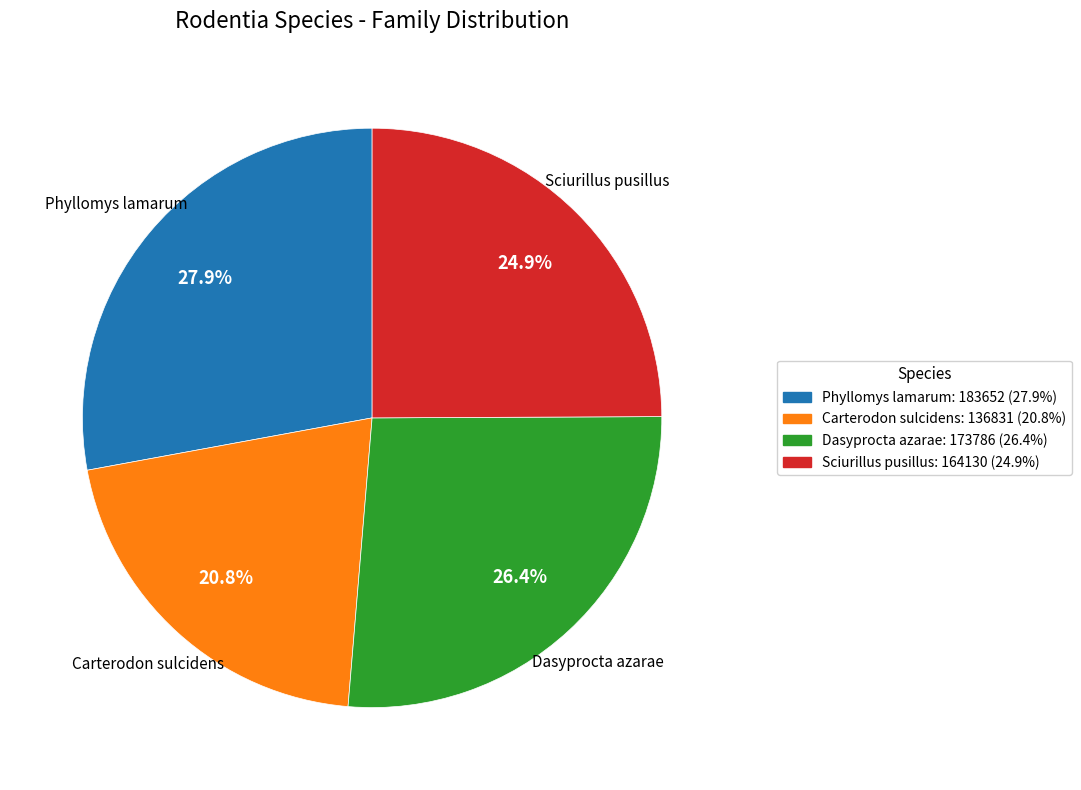

What percentage is the Sciurillus pusillus slice, to the nearest percent?

25%